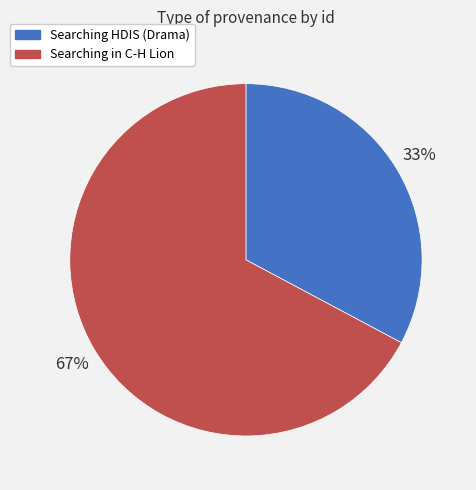

To the nearest percent, what portion does Searching in C-H Lion represent?

67%